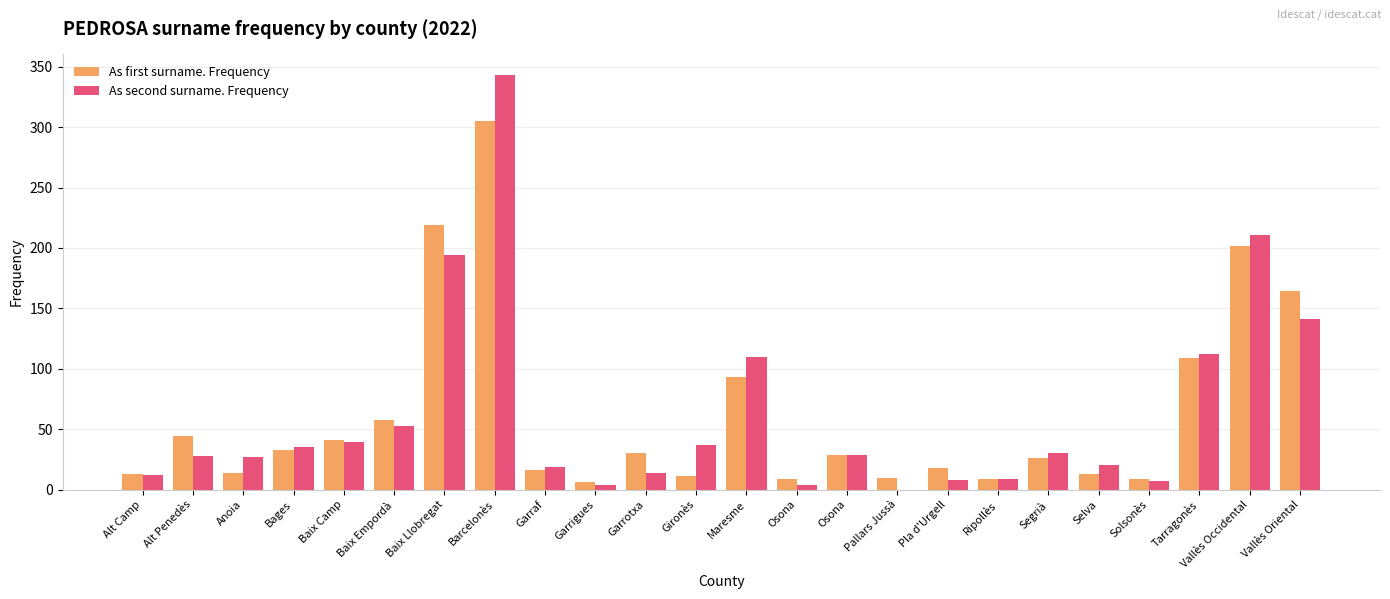

What is the sum of all As second surname. Frequency values?

1486